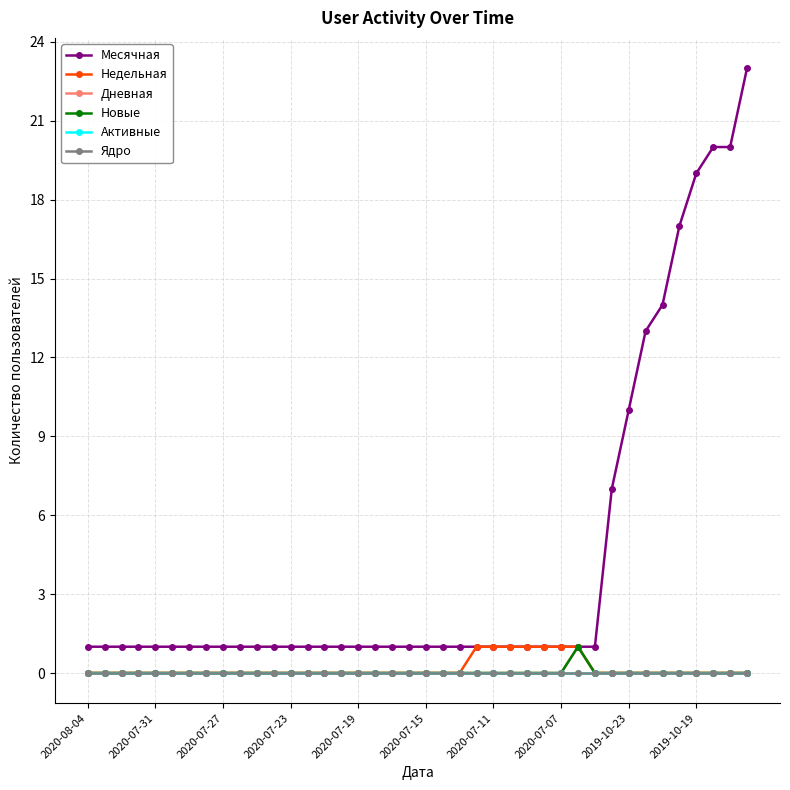

Count the number of data series in this chart.

6